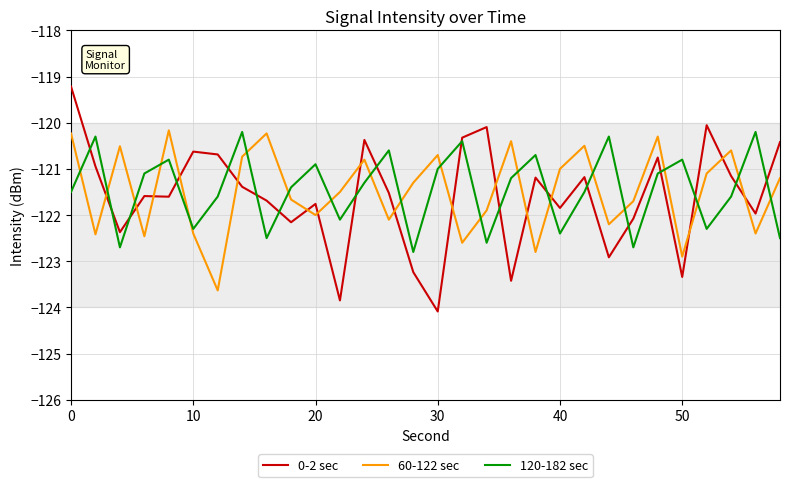

What is the maximum value for 120-182 sec?

-120.2